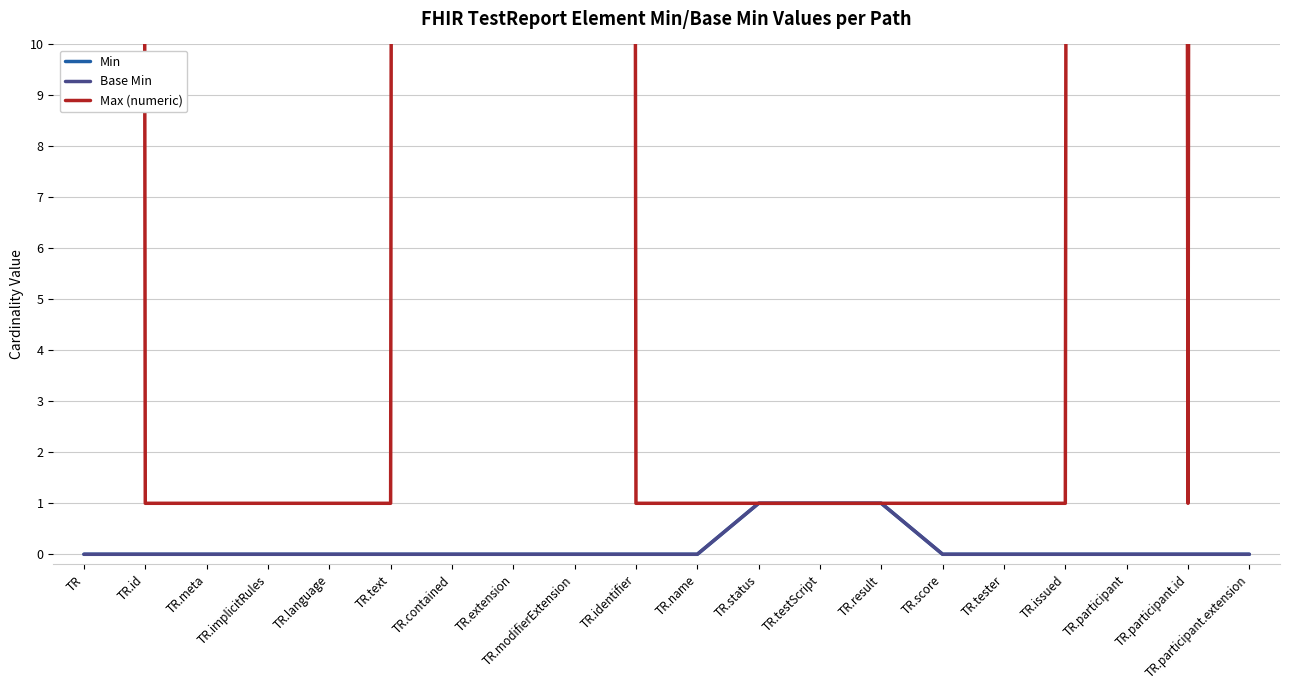

Is the value of Min at TR.implicitRules greater than the value of Max (numeric) at TR.participant.id?

No